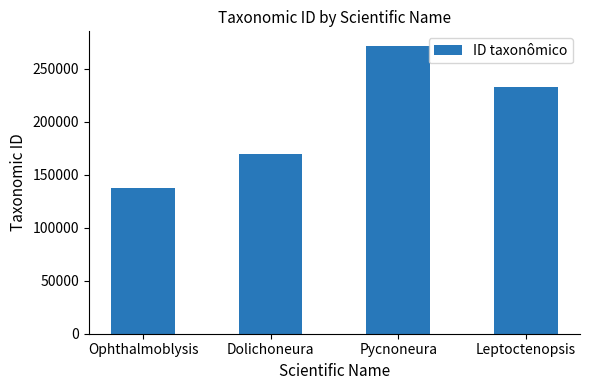

Rank the categories by value from highest to lowest.

Pycnoneura, Leptoctenopsis, Dolichoneura, Ophthalmoblysis